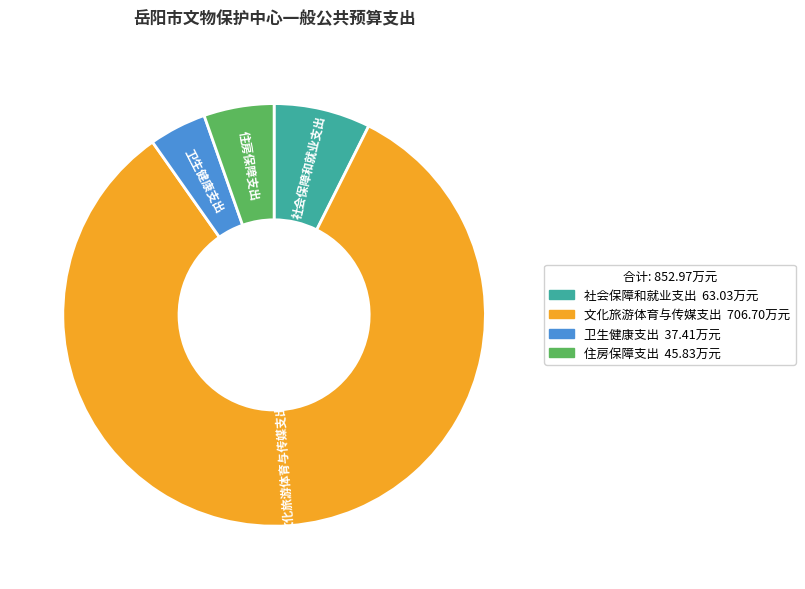

True or false: 住房保障支出 accounts for 1% of the total.

False